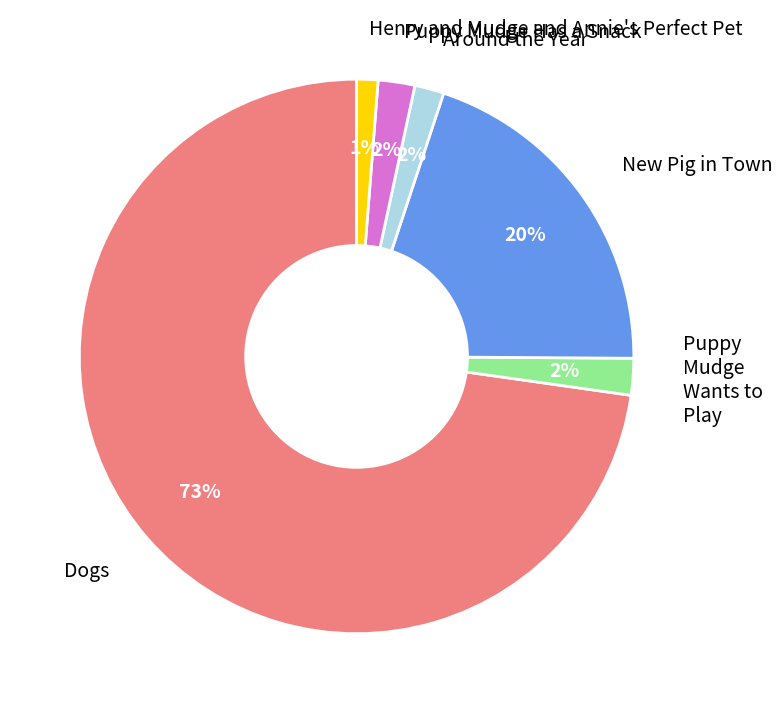

What is the majority slice?

Dogs